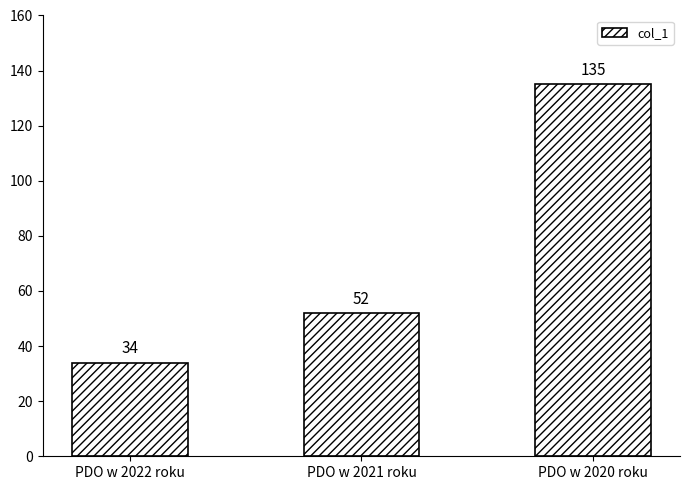

Count the values in the range 34 to 135.

3